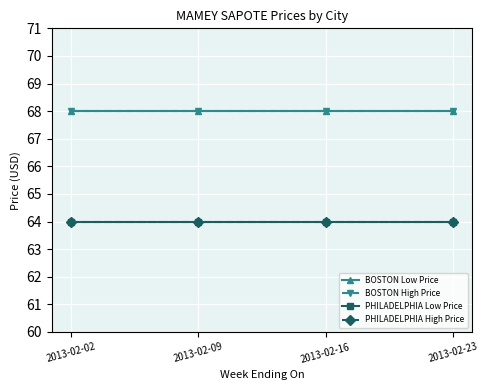

Is this an area chart (filled region under the line)?

No